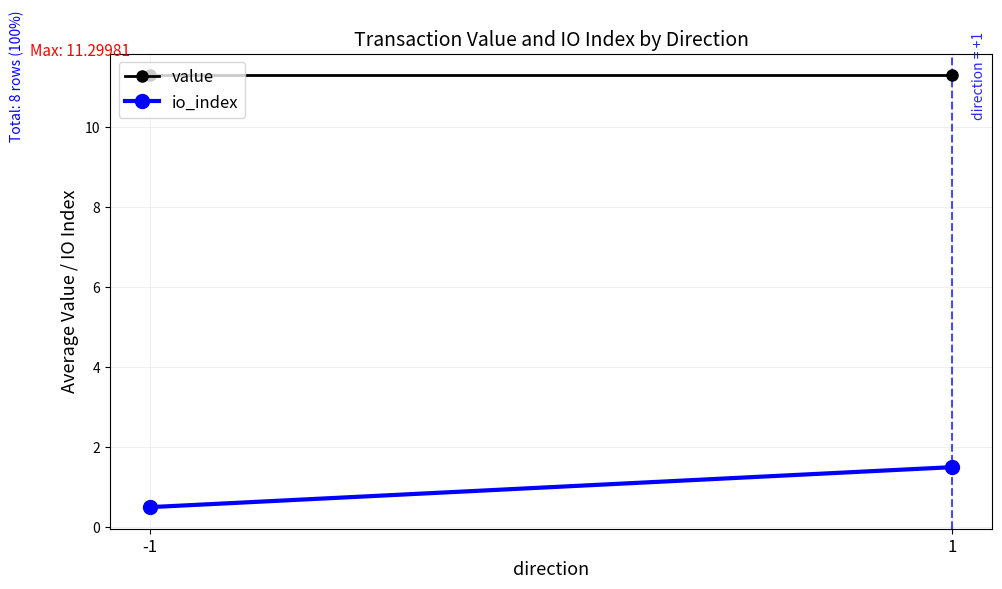

What is the minimum value shown in the chart?

0.5